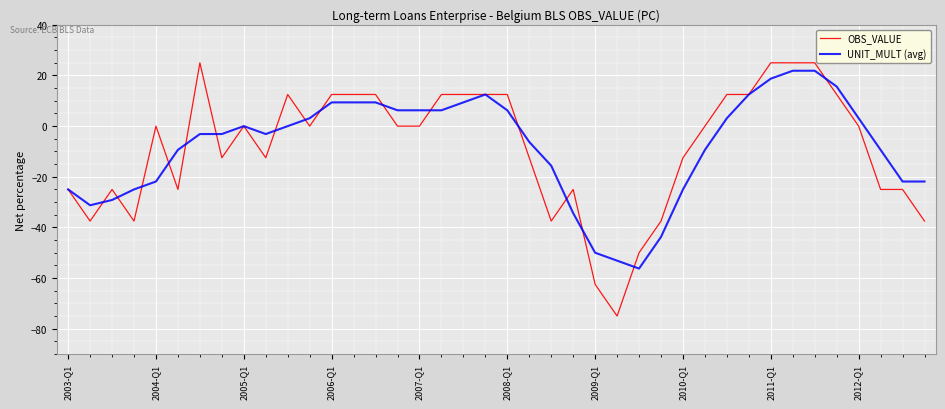

Which series has the widest spread of values?

OBS_VALUE